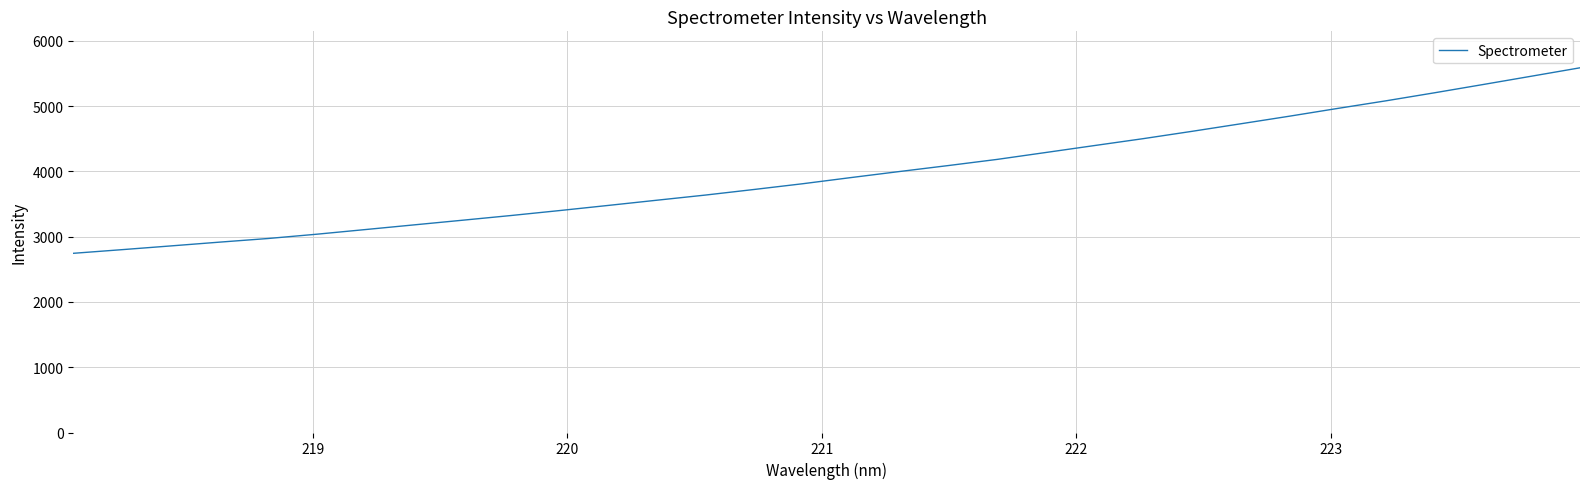

What is the maximum value shown in the chart?

5585.3